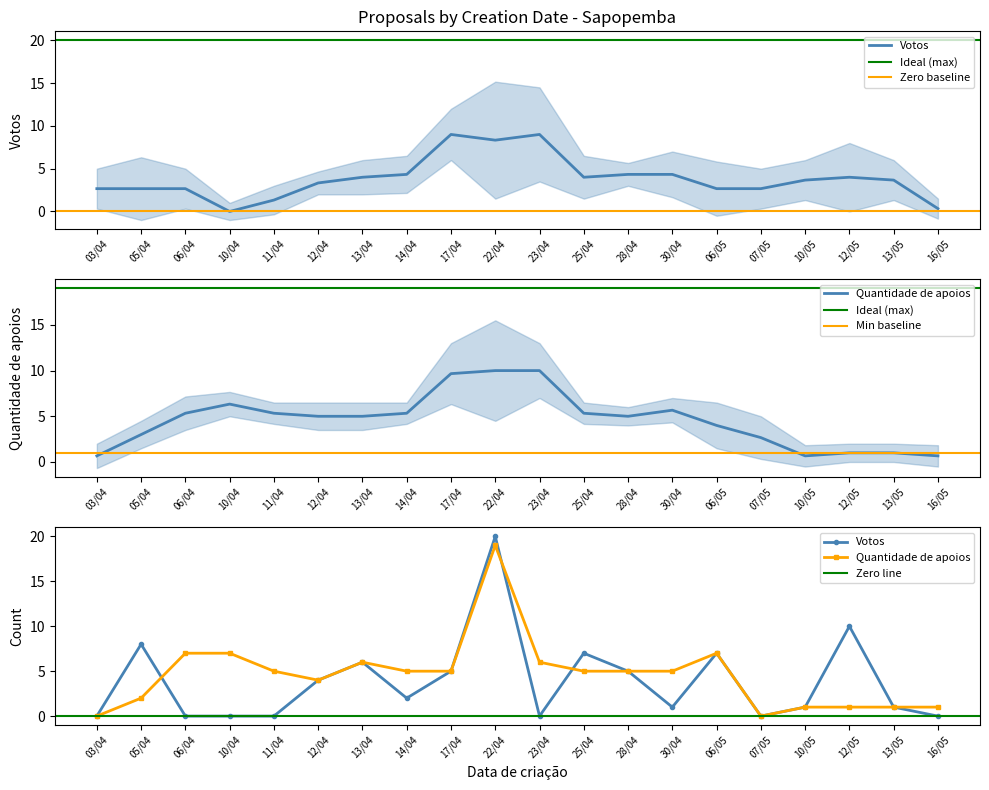

Where do Votos and Quantidade de apoios first cross each other?

05/04 and 06/04